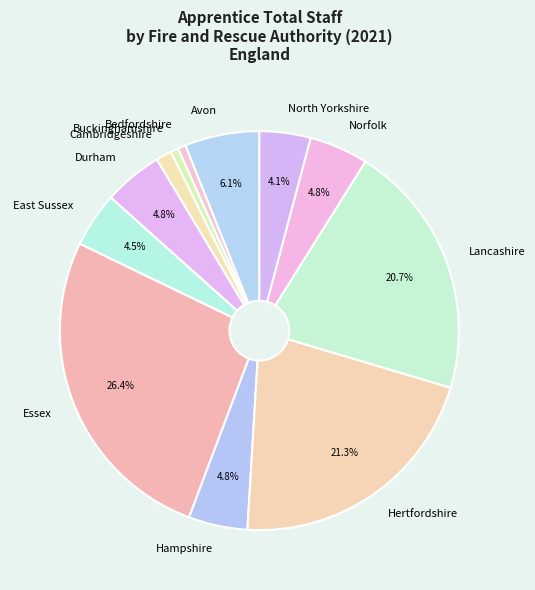

Is there any slice that represents more than half of the pie?

No